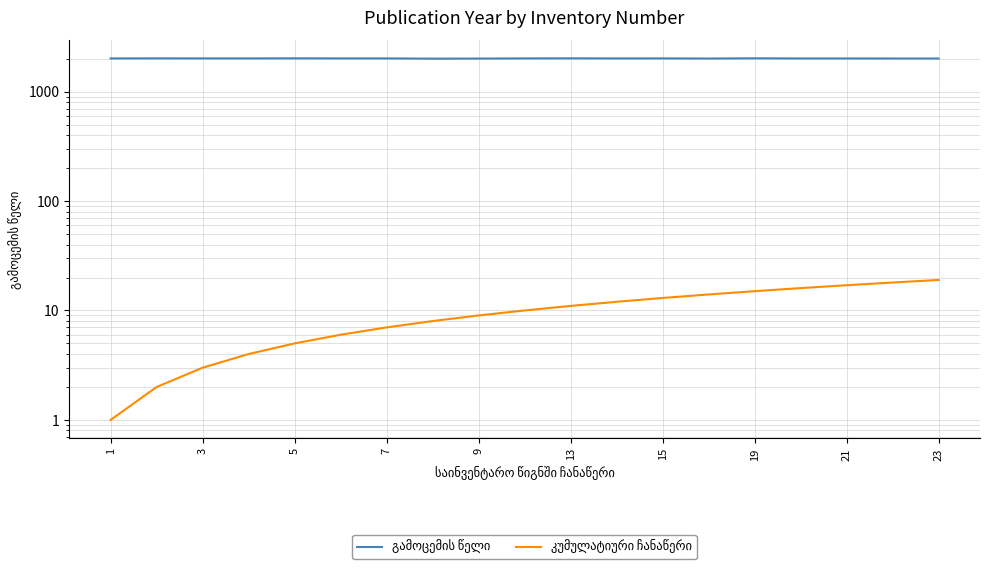

True or false: გამოცემის წელი has a value of 2009 at 15.

True